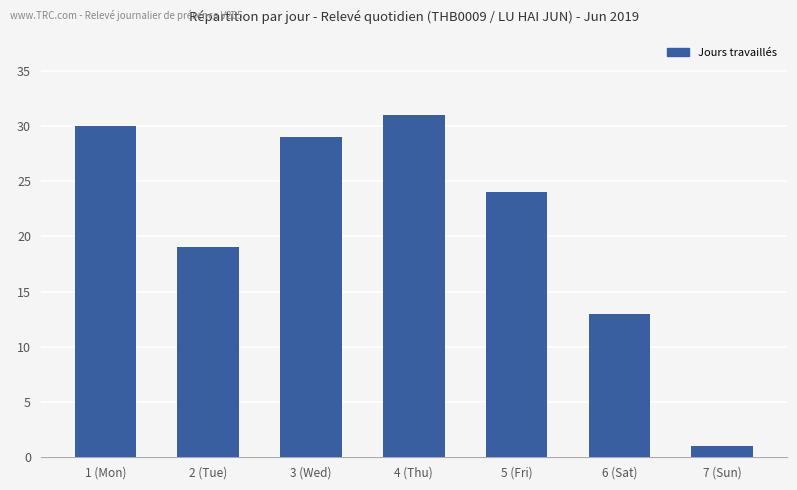

Where does the data first go above 24?

1 (Mon)